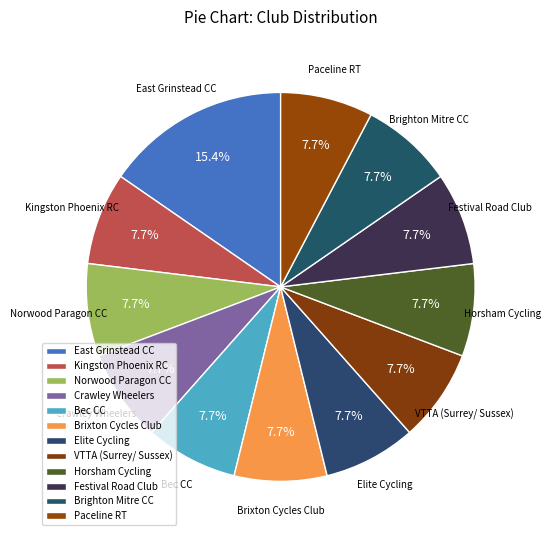

Count the number of slices in the pie.

12